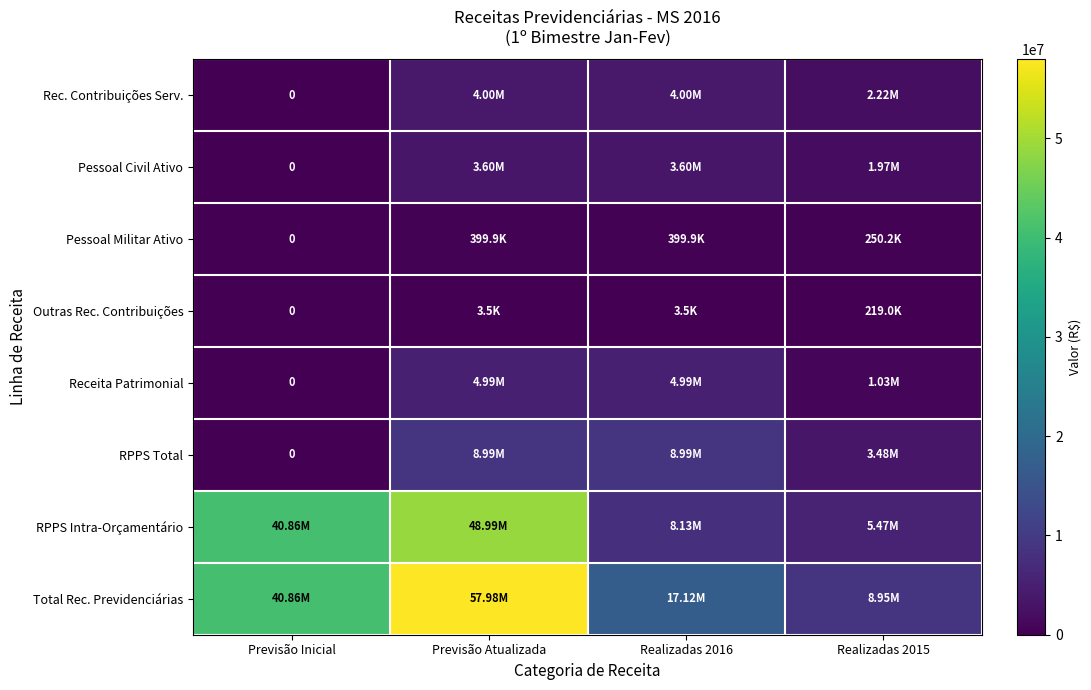

What is the sum of the Rec. Contribuições Serv. values at Realizadas 2016 and Previsão Atualizada?

8009388.7